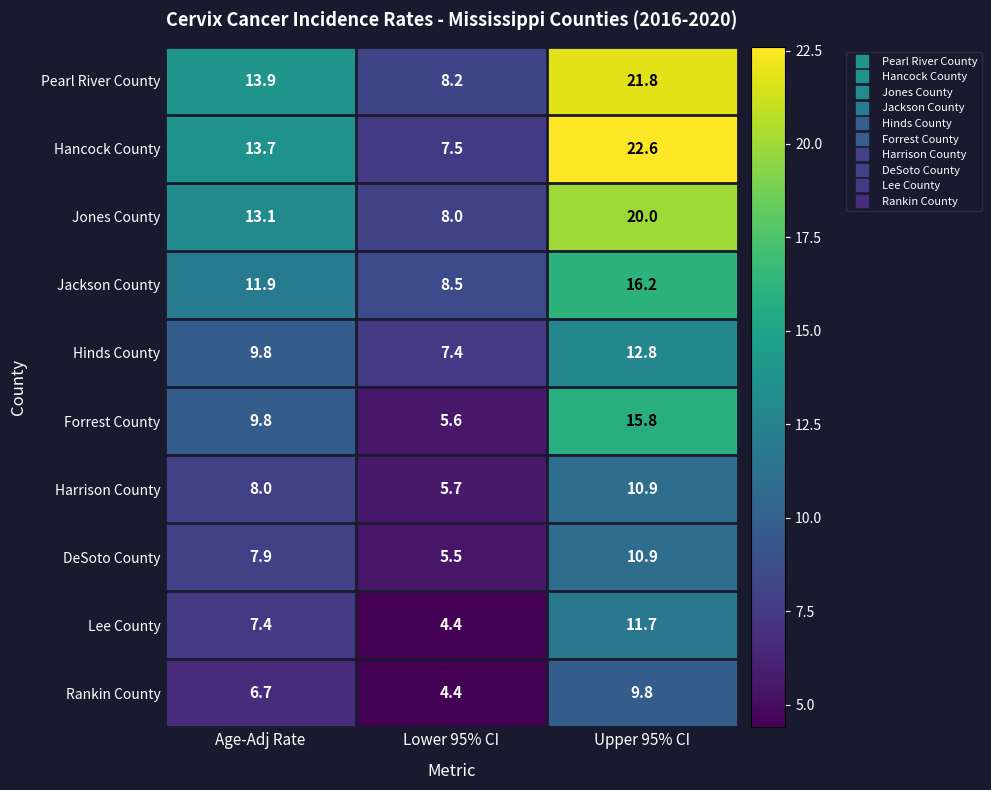

What is the spread (max minus min) of values at Age-Adj Rate?

7.2